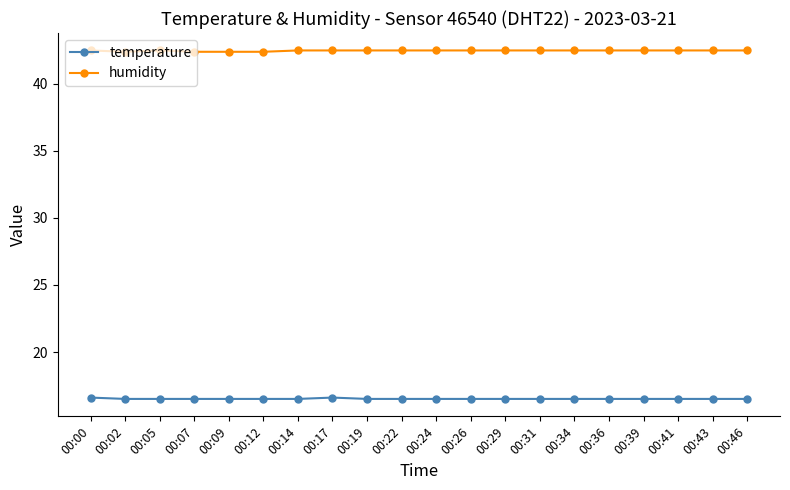

How many humidity values are between 42 and 43?

20